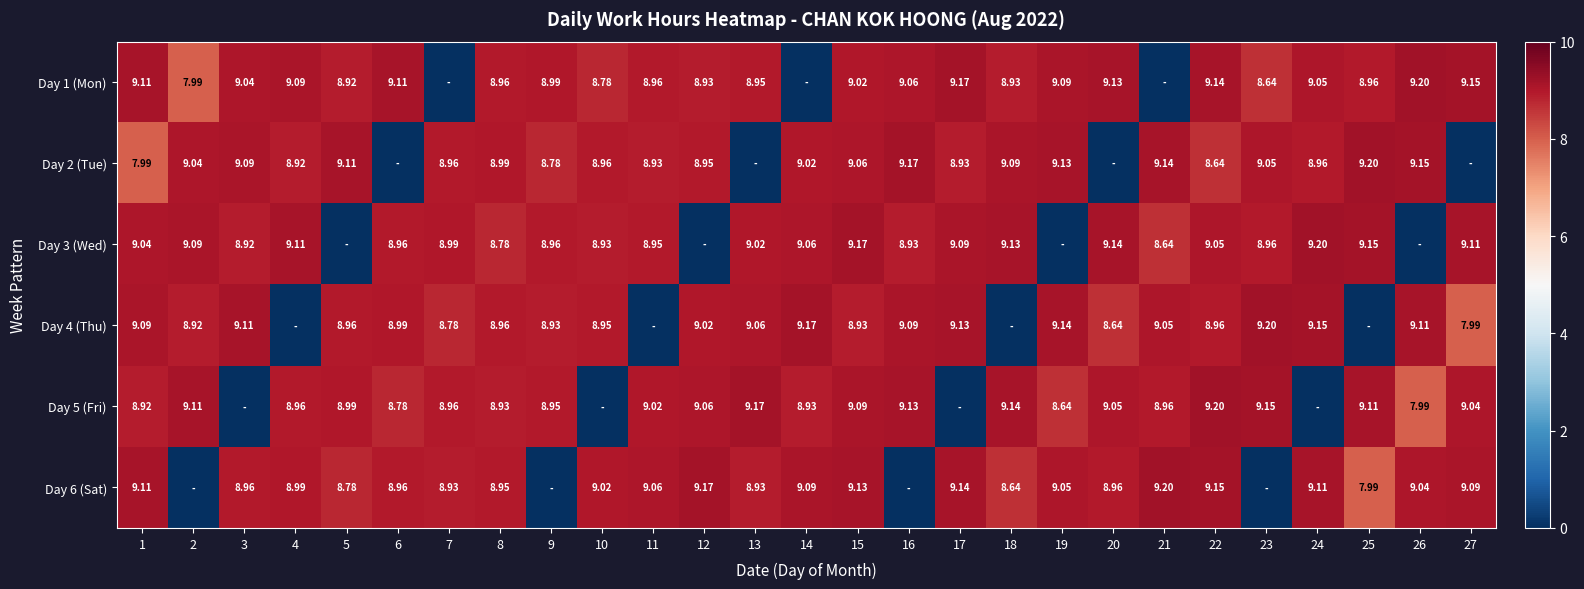

Is the value of Day 2 (Tue) at 19 greater than the value of Day 6 (Sat) at 13?

Yes